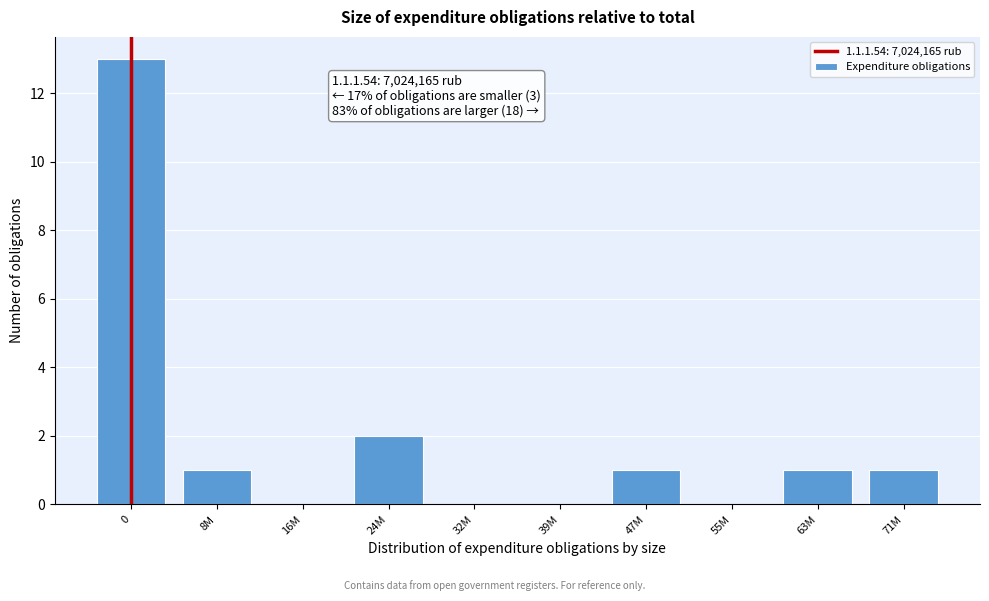

Reading left to right, list all the values displayed in this chart.

0=13	8M=1	16M=0	24M=2	32M=0	39M=0	47M=1	55M=0	63M=1	71M=1